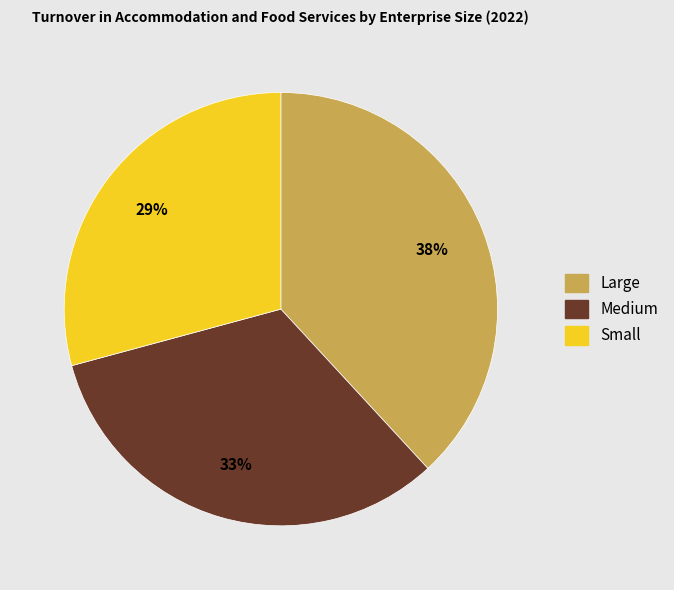

Which category has the biggest portion of the pie?

Large